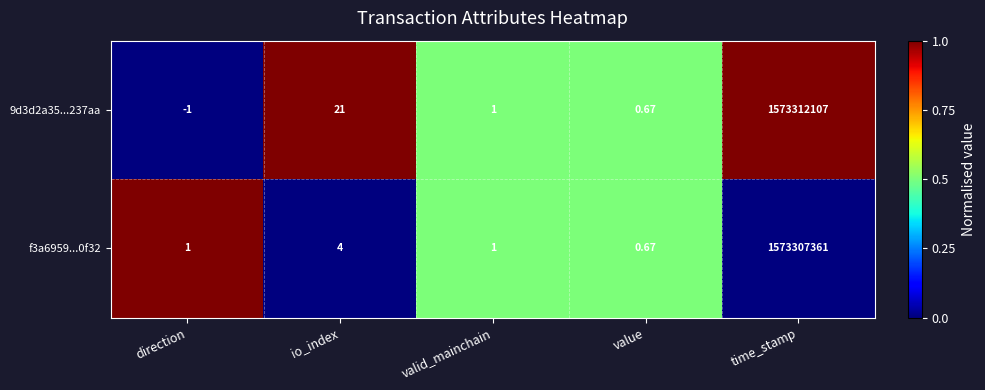

How many data points does each series have?

5